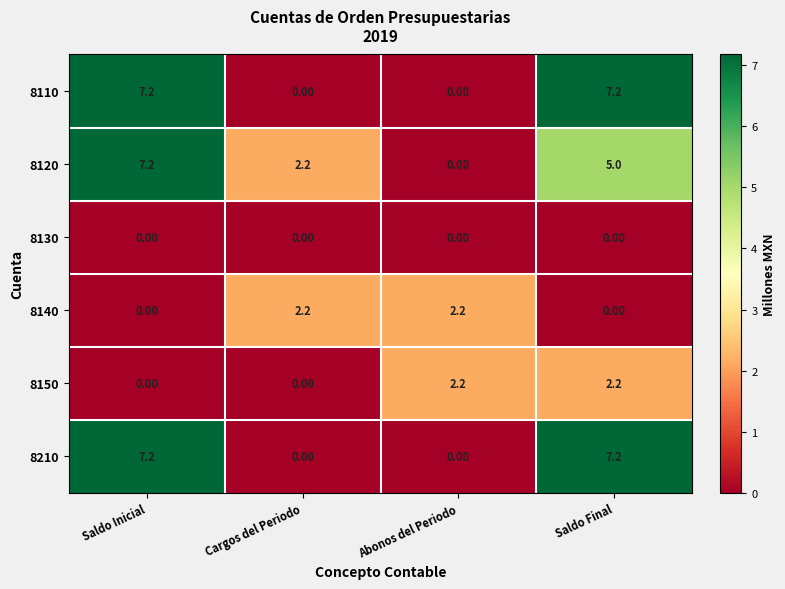

What is the difference between the highest and lowest values at Cargos del Periodo?

2.2